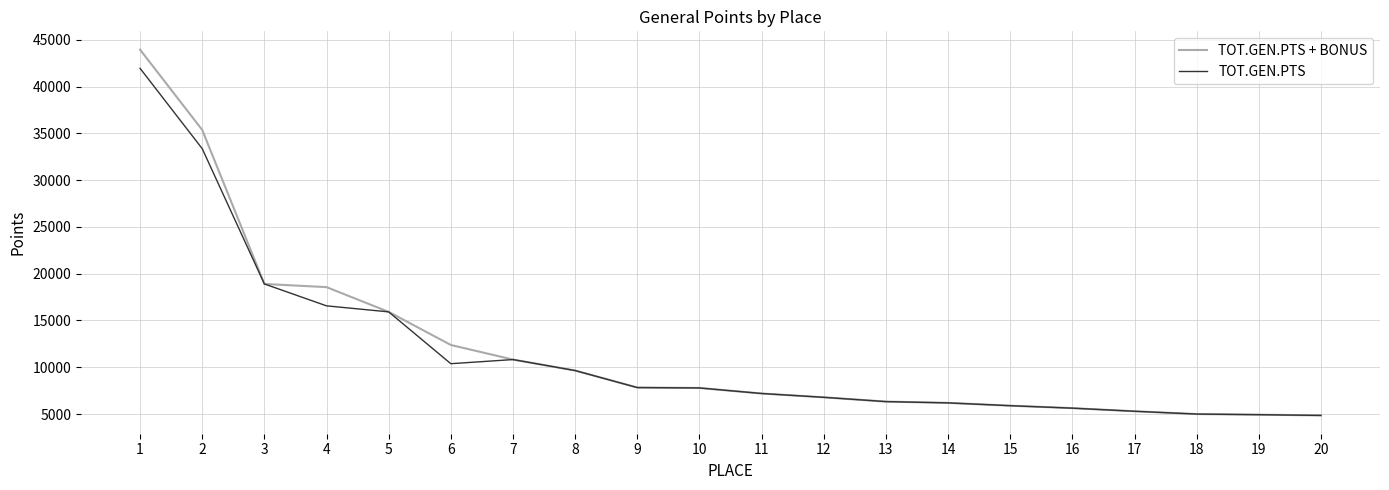

At which category does TOT.GEN.PTS reach its first local valley?

6